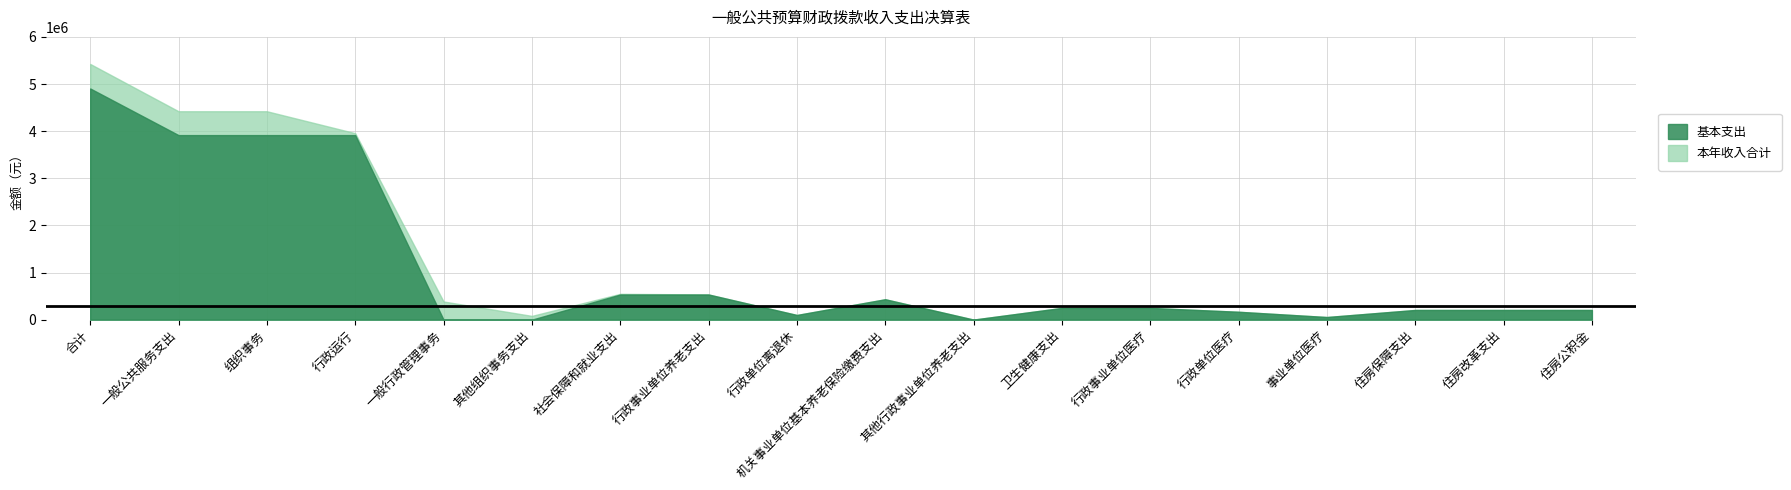

The 本年收入合计 series shows 6730187.3 at 一般公共服务支出. True or false?

False